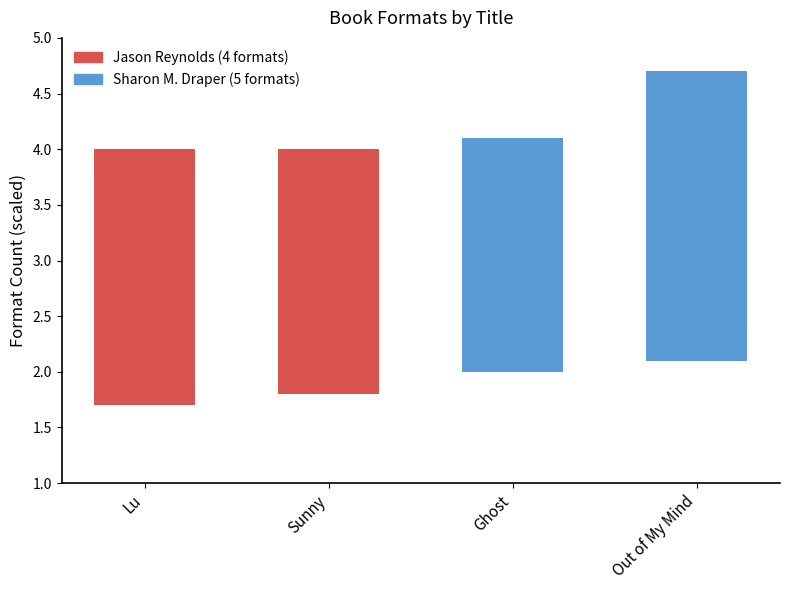

How many bars are there in total?

4